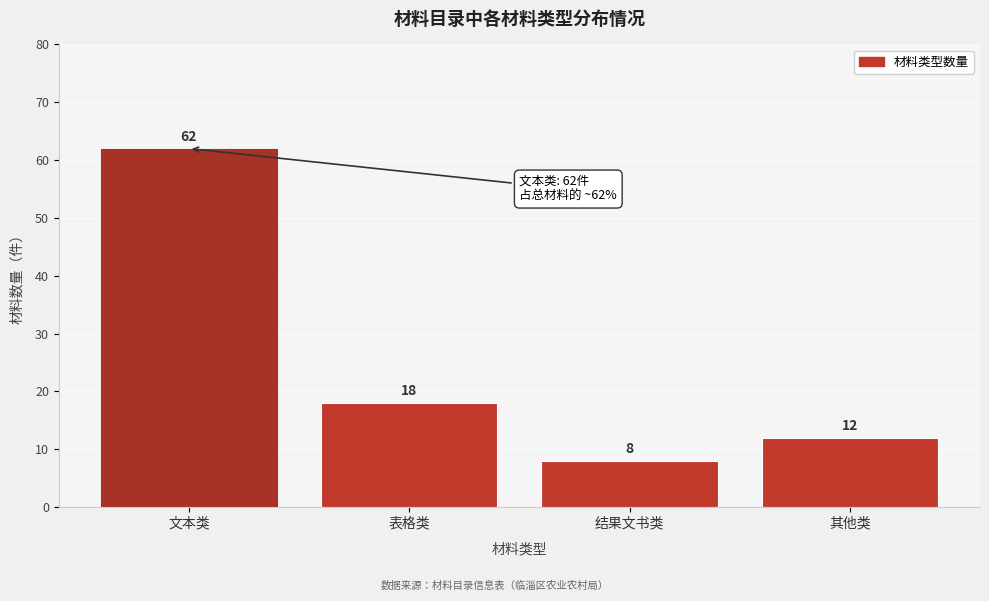

Reading right to left, transcribe all the data shown in this chart.

12	8	18	62